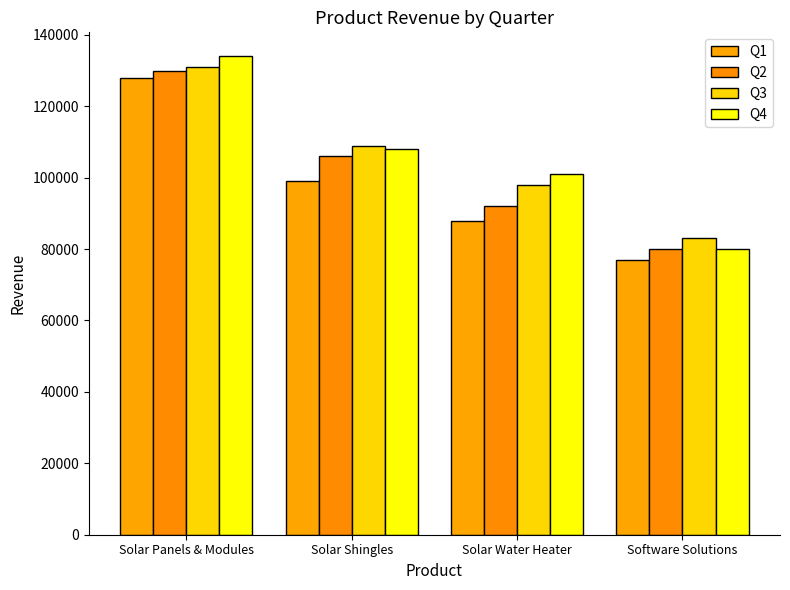

What is the difference between the maximum and second lowest values in the Q1 series?

40000